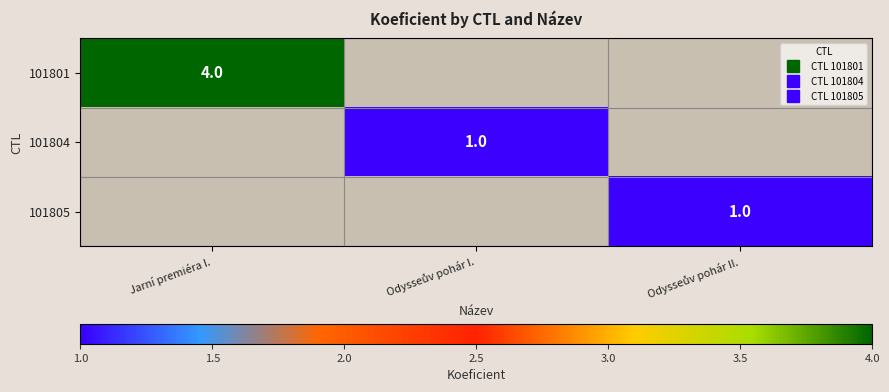

Which category has the highest value in the 101804 series?

Jarní premiéra I.